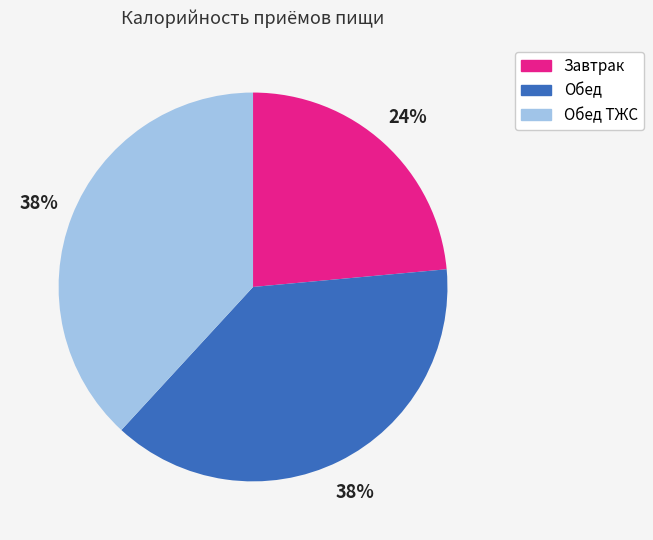

How many slices are in this pie chart?

3